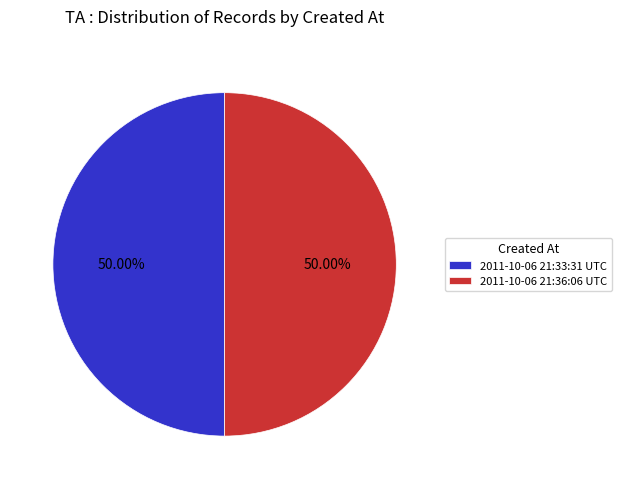

True or false: 2011-10-06 21:36:06 UTC accounts for 42% of the total.

False